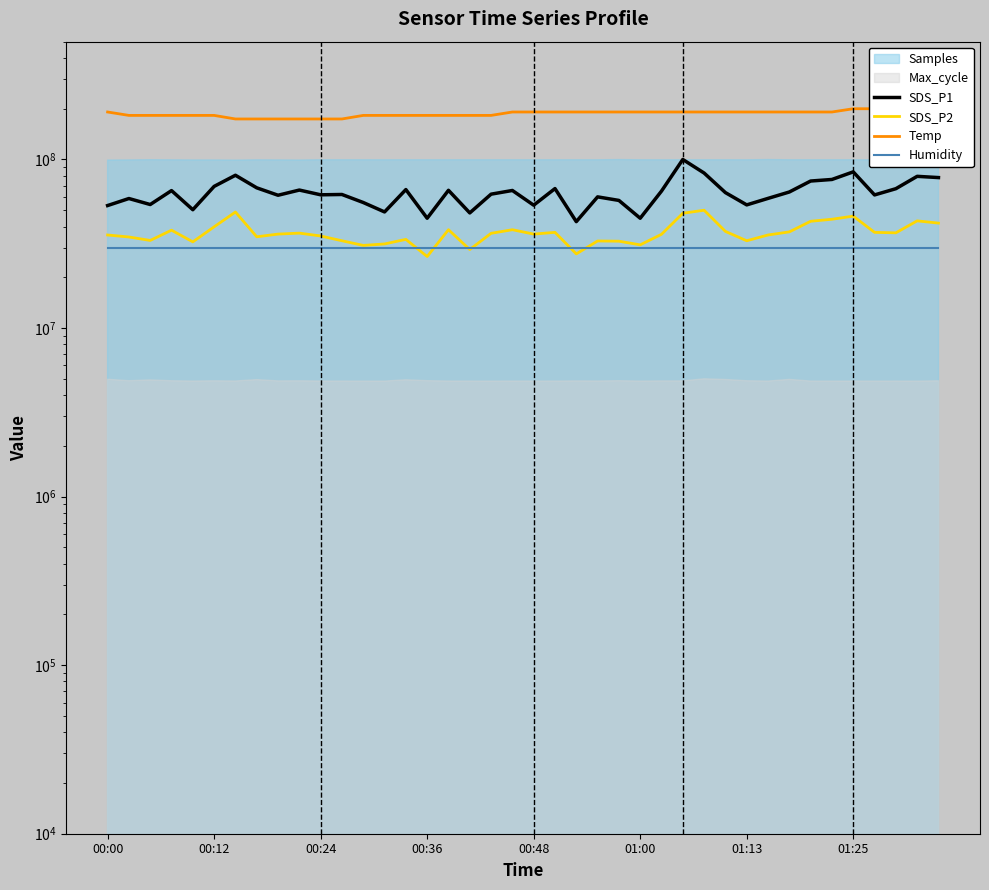

The value of Humidity at 31 is 10844047.9. True or false?

False